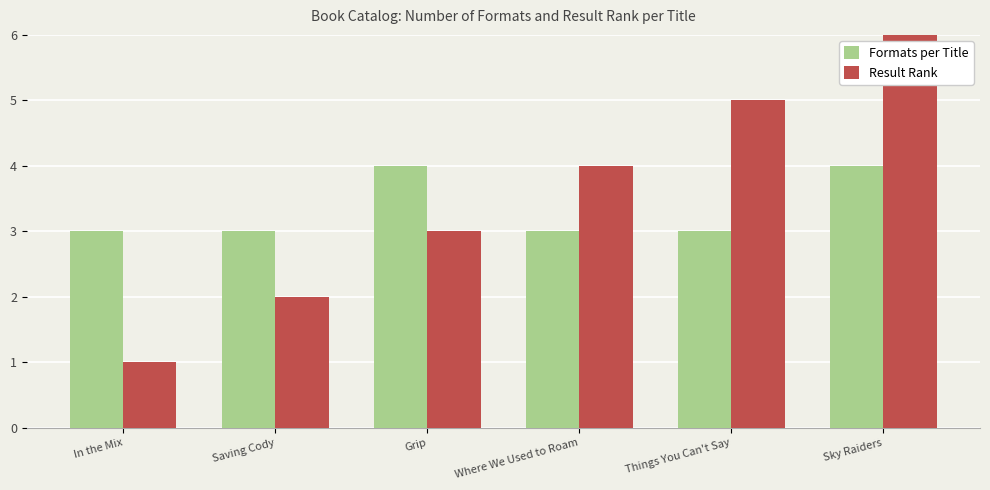

What is the label of the 5th bar from the right?

Saving Cody